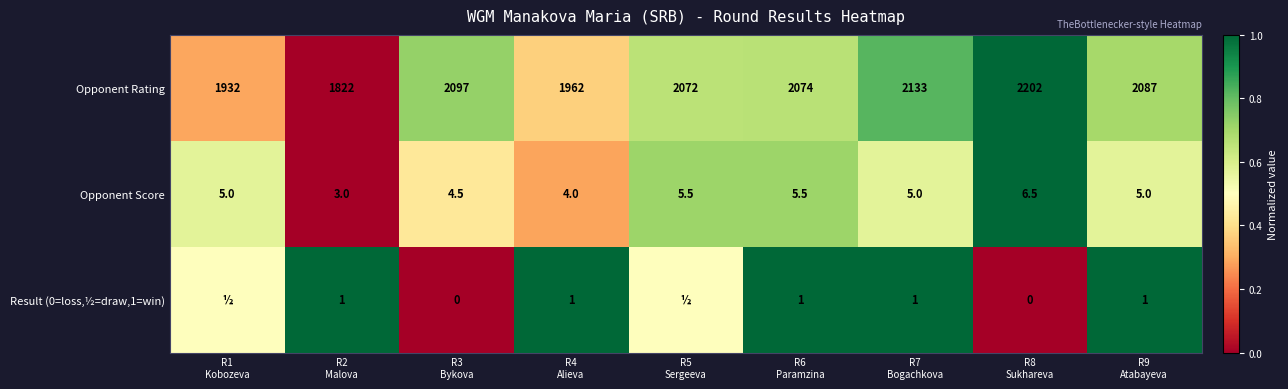

What is the difference between the second highest and second lowest values in the Opponent Score series?

1.5